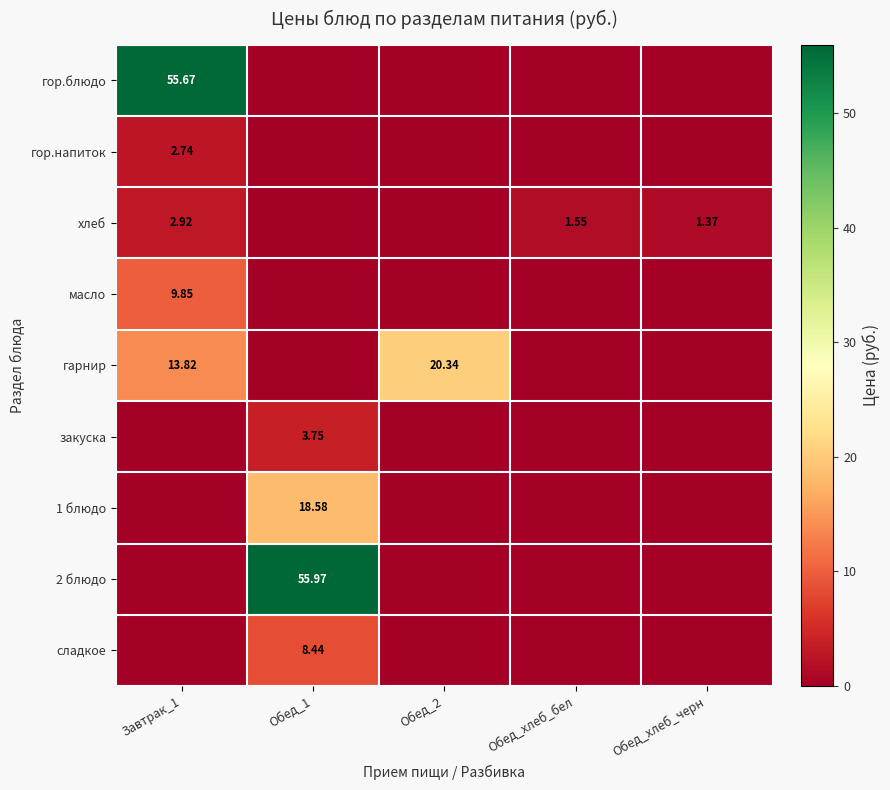

True or false: сладкое has a value of 0.0 at Завтрак_1.

True